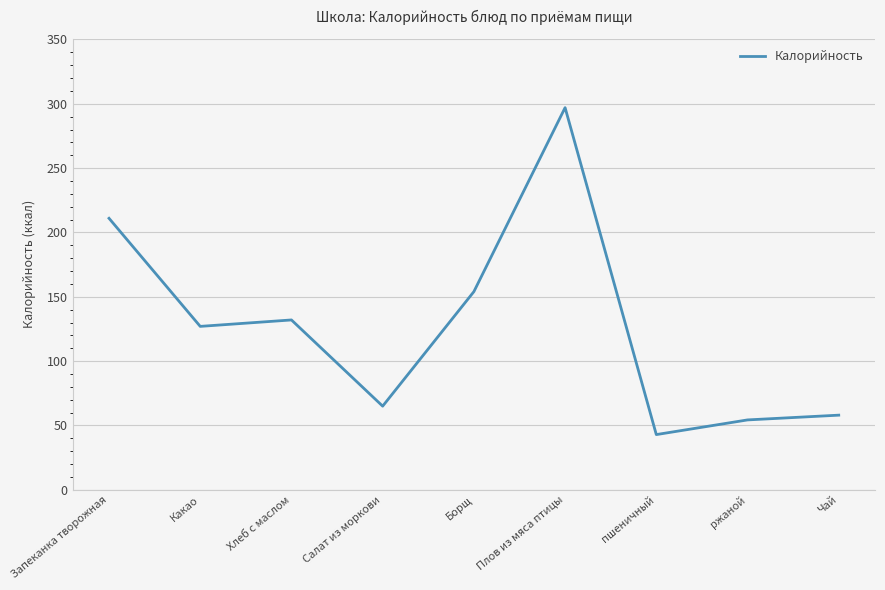

List the labels in order of value, smallest first.

пшеничный, ржаной, Чай, Салат из моркови, Какао, Хлеб с маслом, Борщ, Запеканка творожная, Плов из мяса птицы